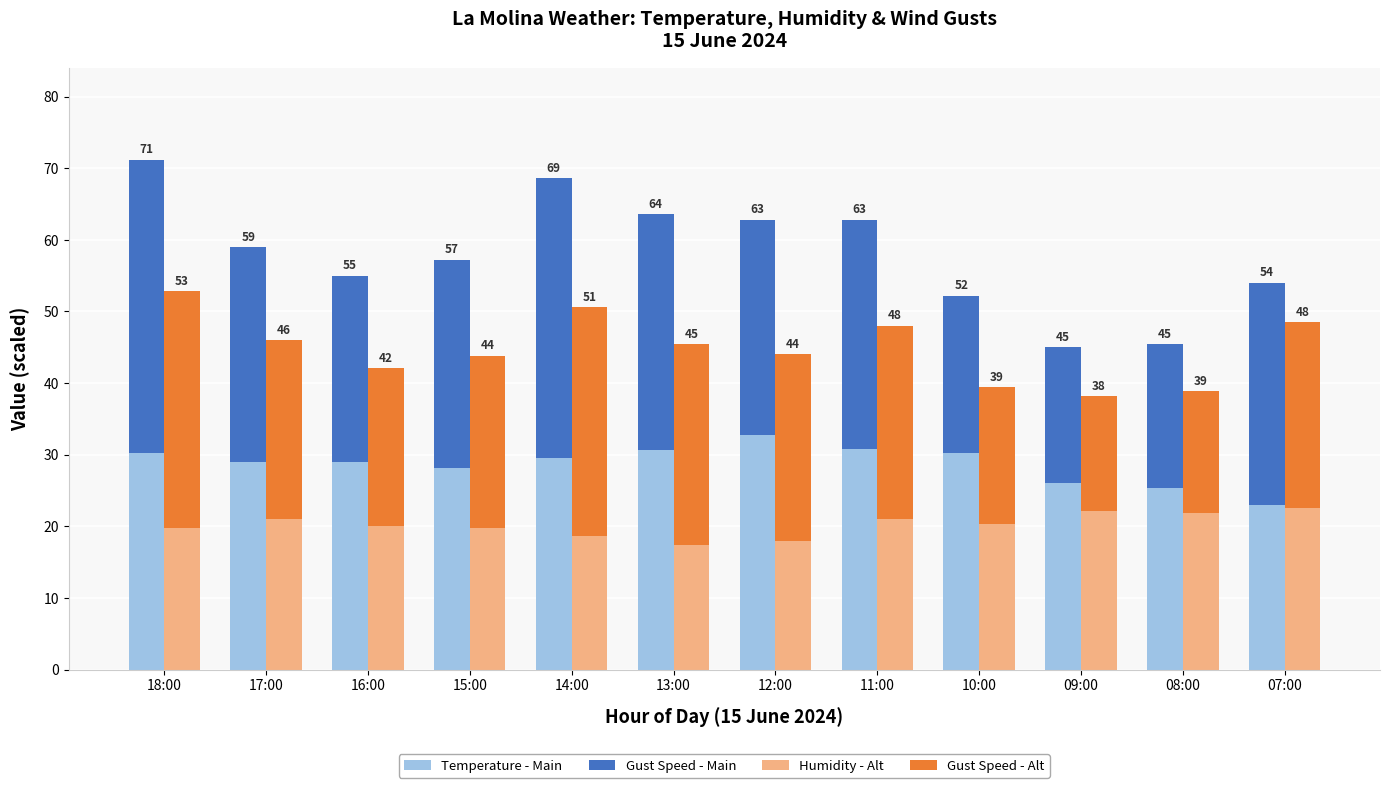

Is the value of Temperature - Main at 13:00 greater than the value of Gust Speed - Alt at 14:00?

No